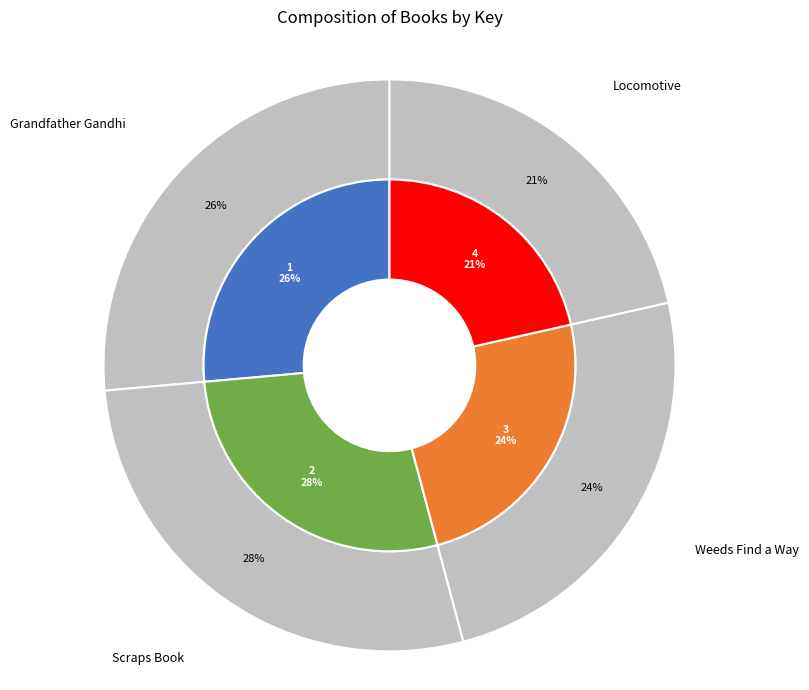

How many segments does this pie chart have?

4